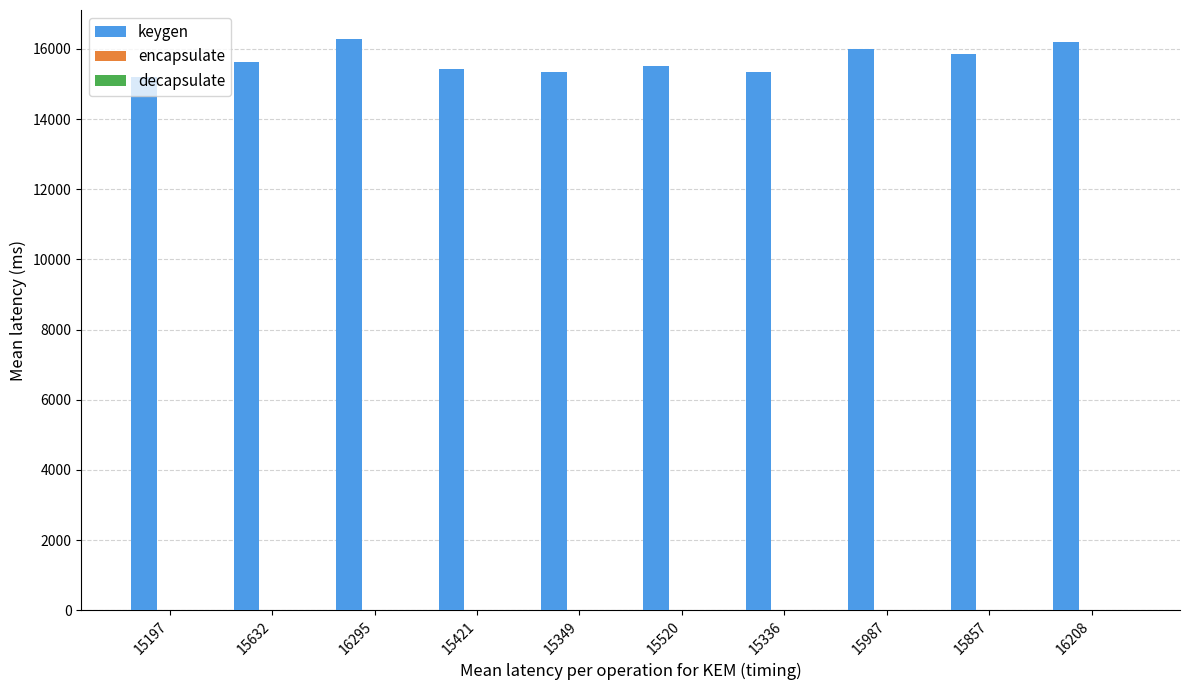

Which series has the largest total across all categories?

keygen